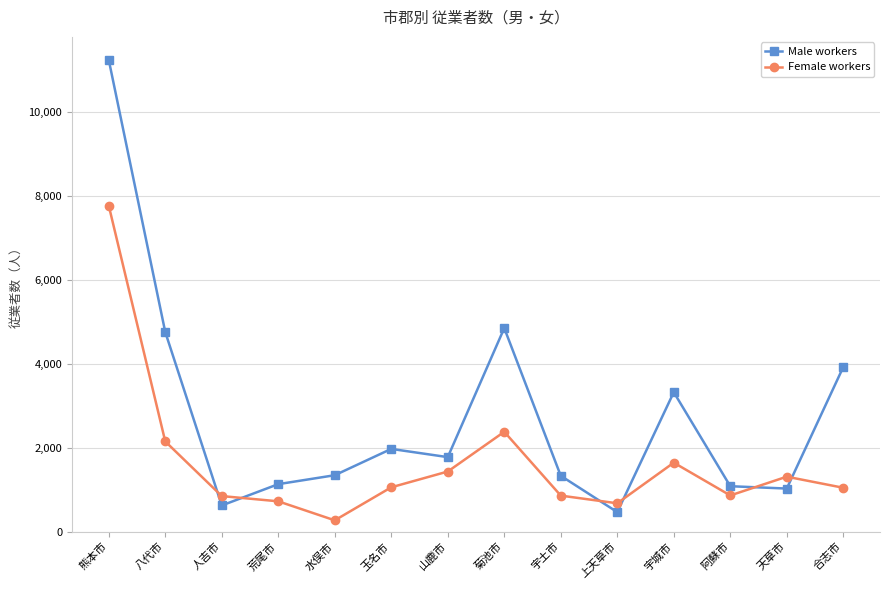

What are all the series names shown in the legend?

Male workers, Female workers